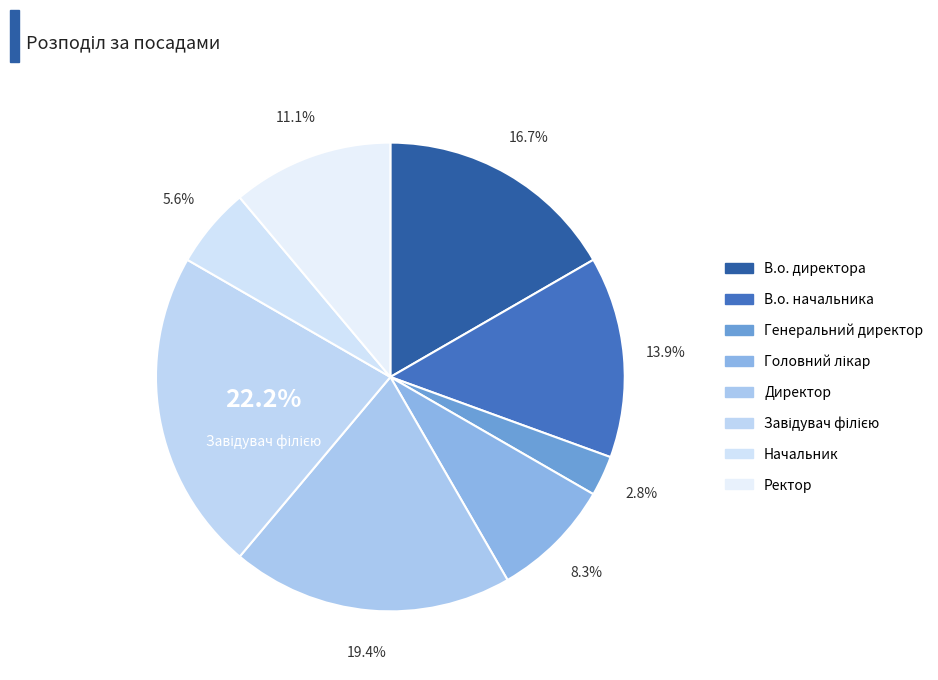

What is the largest slice in the pie chart?

Завідувач філією